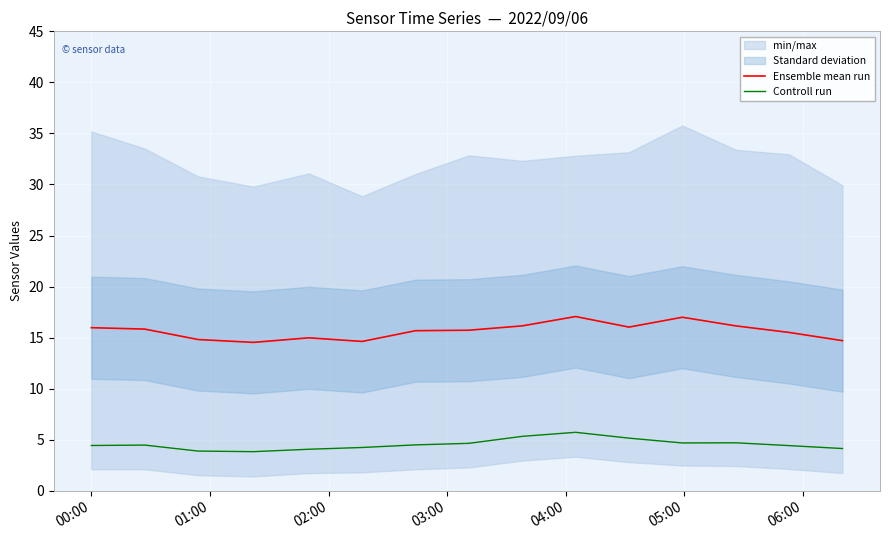

True or false: Controll run and Ensemble mean run intersect in this chart.

False